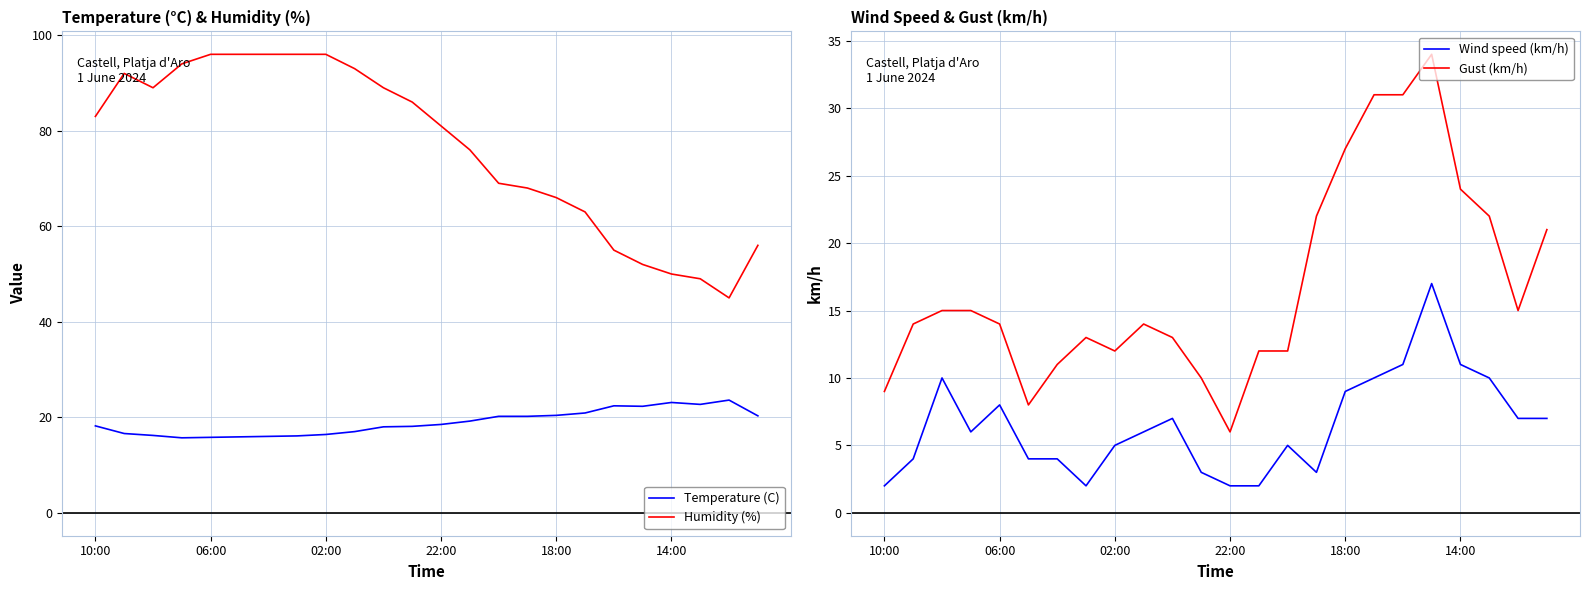

The Humidity (%) series shows 88.1 at 18:00. True or false?

False